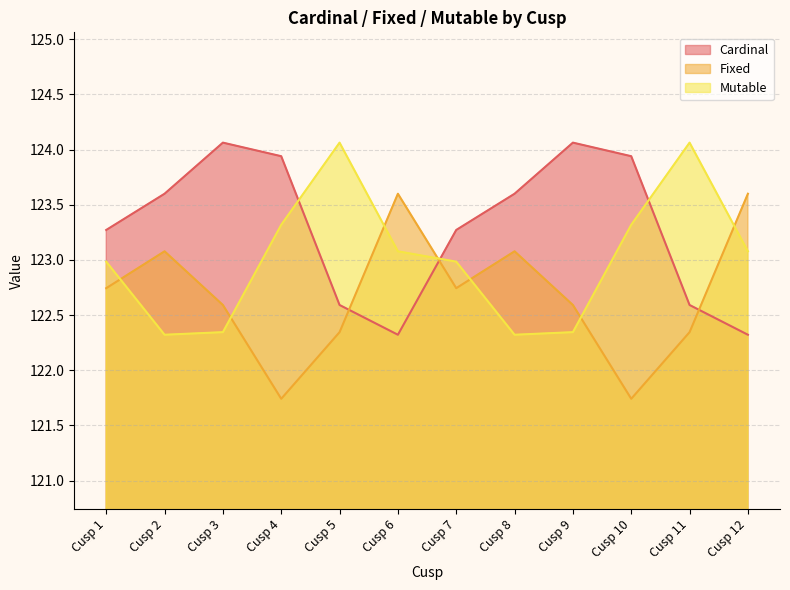

Which series has the widest spread of values?

Fixed